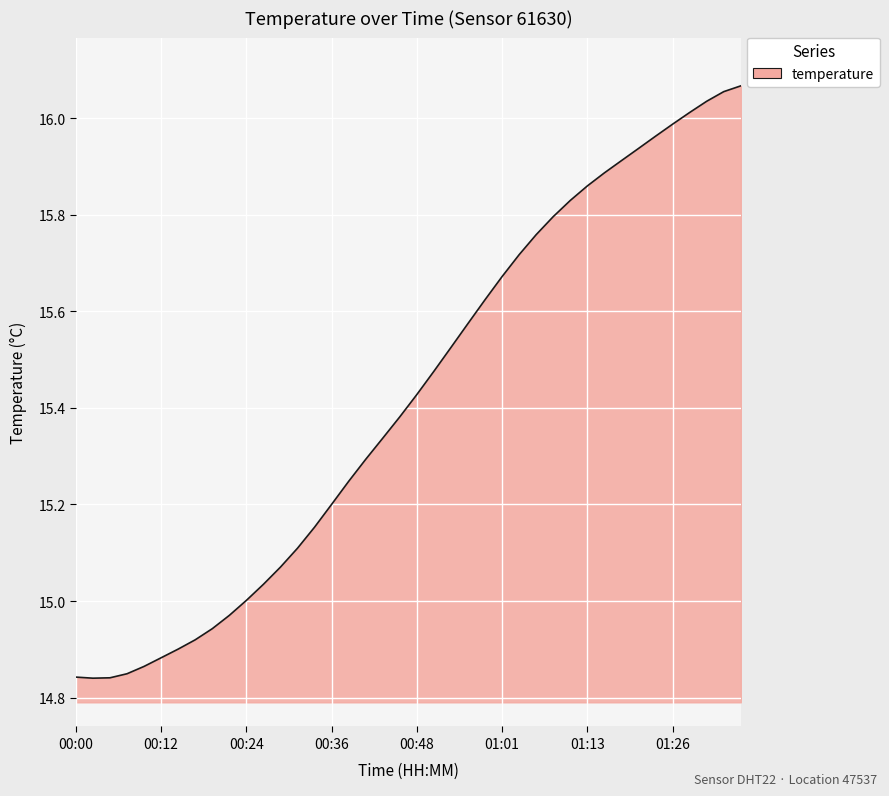

What is the difference between the maximum and minimum values?

1.2